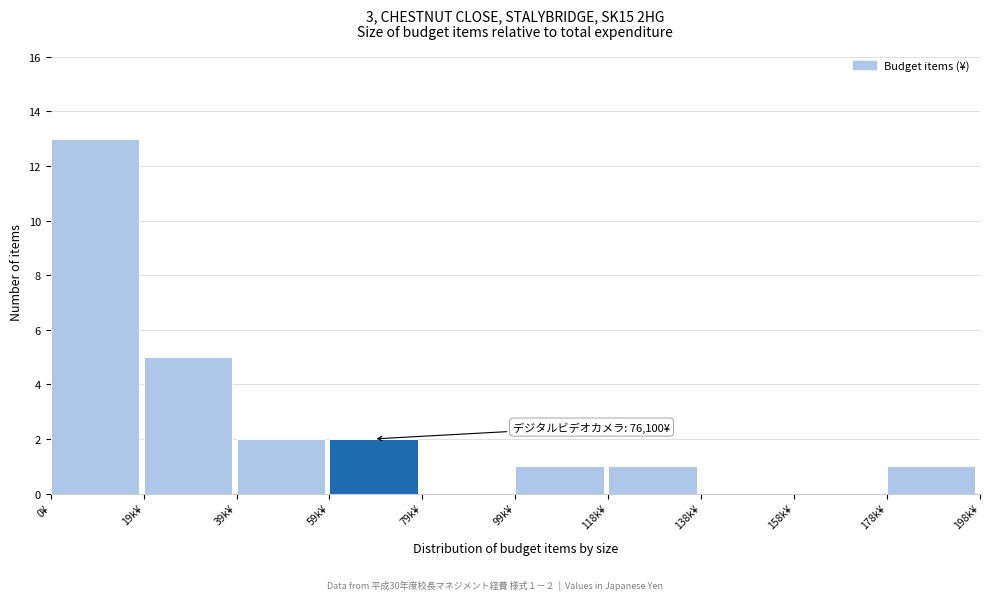

Reading left to right, list all the values displayed in this chart.

0¥=13	19k¥=5	39k¥=2	59k¥=2	79k¥=0	99k¥=1	118k¥=1	138k¥=0	158k¥=0	178k¥=1